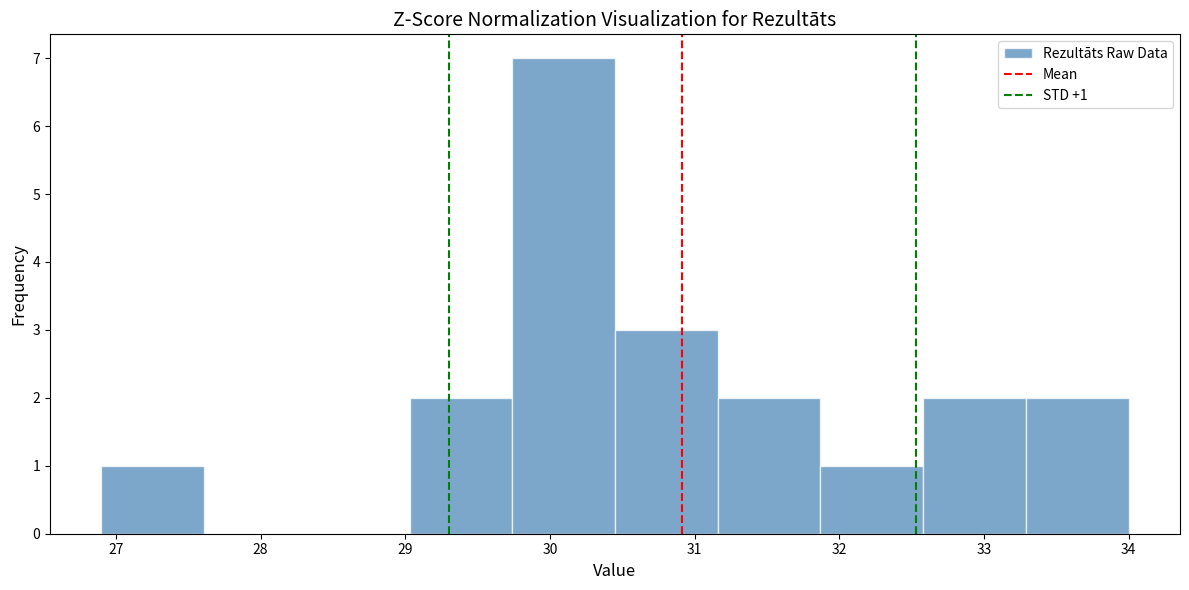

Which range on the x-axis has the tallest bar?

29.74 to 30.45